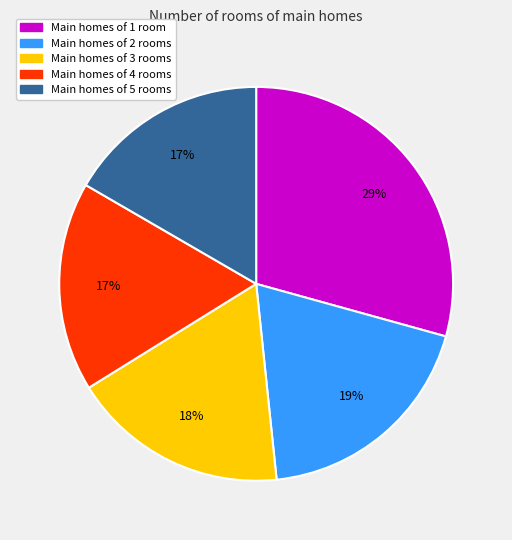

How many segments does this pie chart have?

5